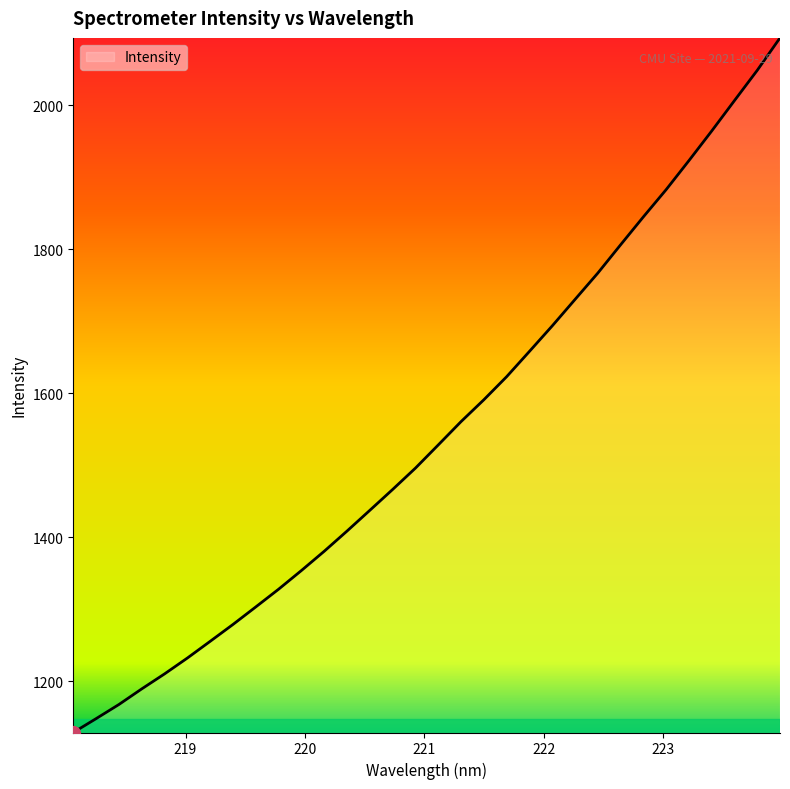

What is the greatest value displayed?

2093.8